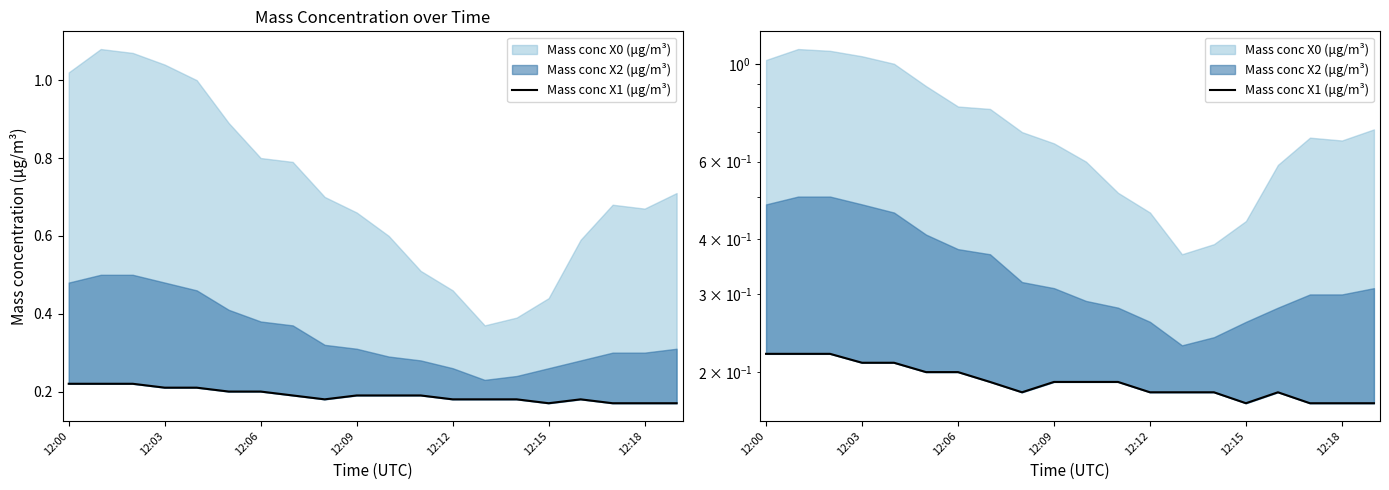

The value at 10 is 0.3. True or false?

False